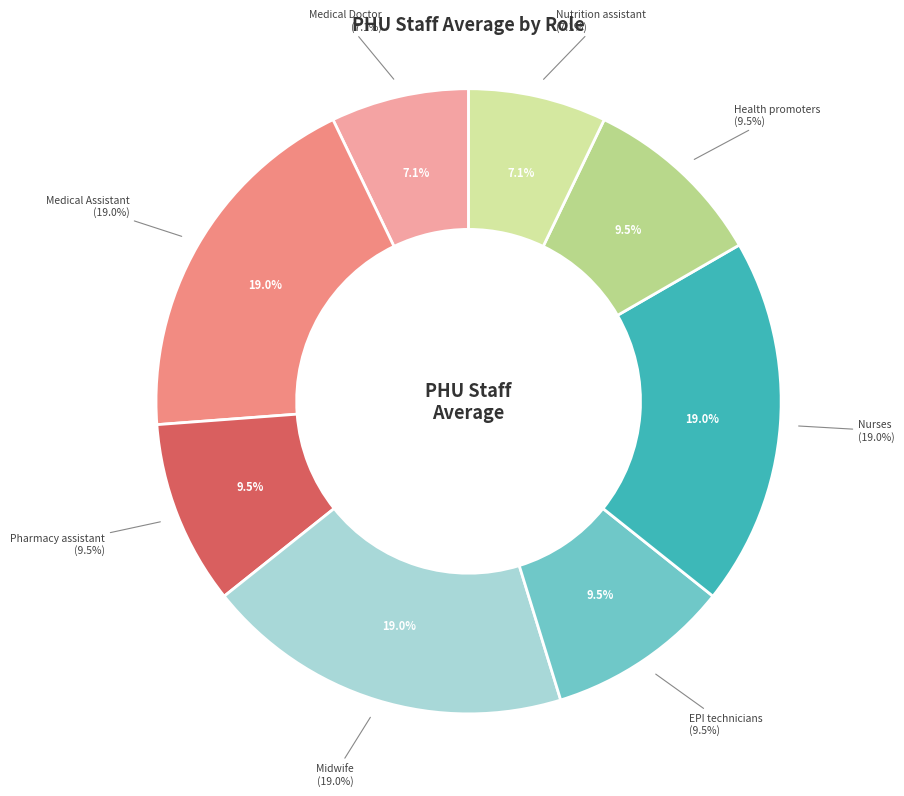

Is it true that Nutrition assistant is 1% of the pie?

False